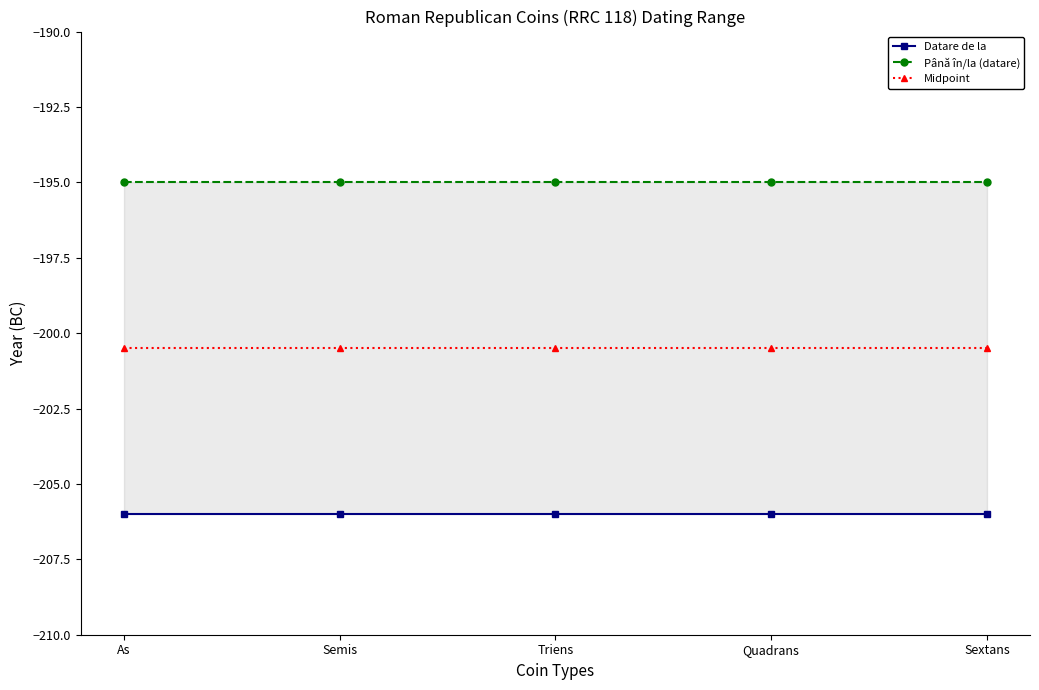

List the series in order of their peak value, lowest first.

Datare de la, Midpoint, Până în/la (datare)